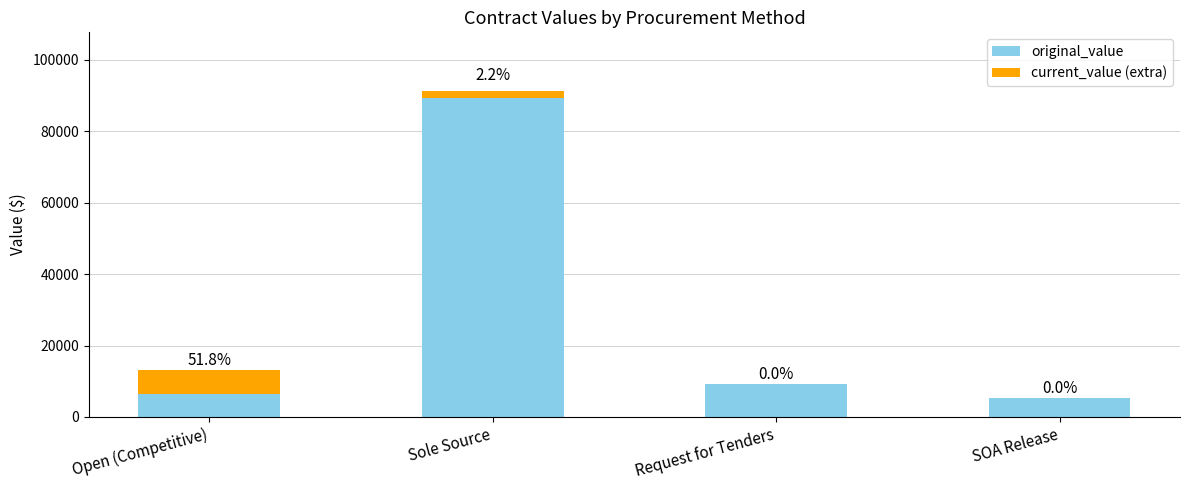

Read the original_value value at Request for Tenders.

9216.0